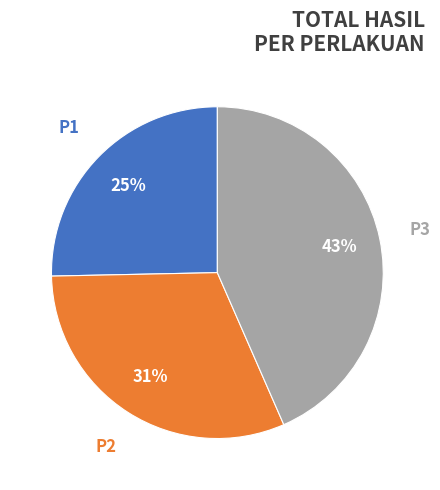

To the nearest percent, what portion does P1 represent?

25%